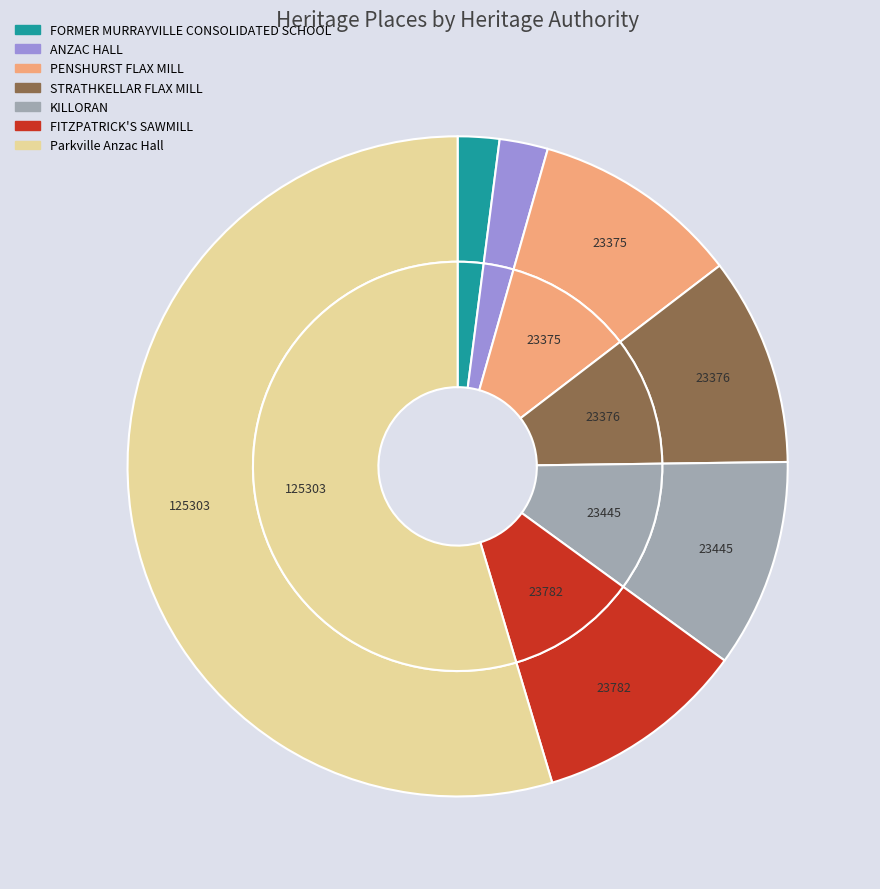

To the nearest percent, what percentage of the pie is Parkville Anzac Hall?

55%